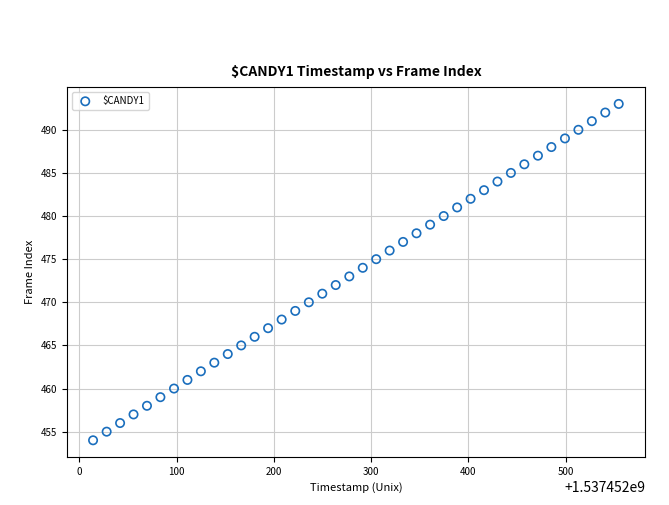

What is the range of Y values (max minus min)?

39